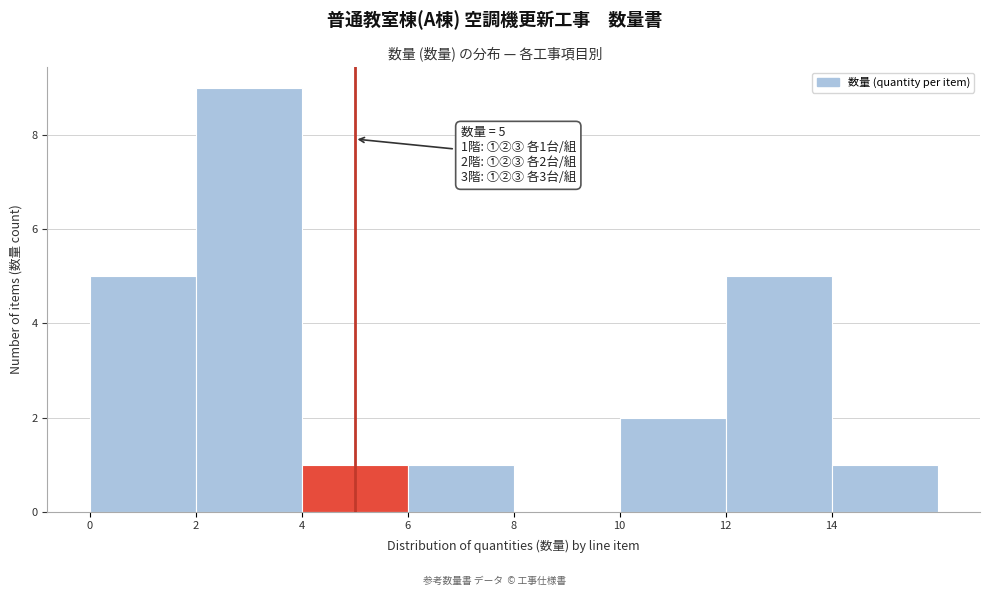

Over which range of the x-axis is the bar tallest?

2 to 4